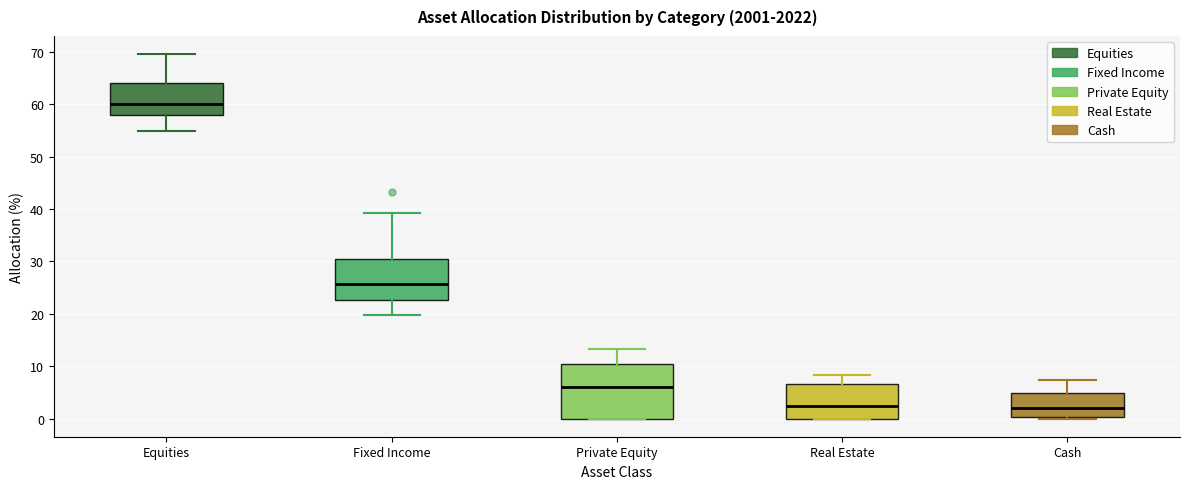

Reading left to right, read every box against the y-axis: the position of its median line, the range the box covers, and the ends of its whiskers. The values are not printed on the chart, so give them approximately, as read against the axis.

Equities: median 60, box 58 to 64, whiskers 55 to 70
Fixed Income: median 26, box 23 to 30, whiskers 20 to 39
Private Equity: median 6, box 0 to 10, whiskers 0 to 13
Real Estate: median 2, box 0 to 7, whiskers 0 to 8
Cash: median 2, box 0 to 5, whiskers 0 (just below the box's lower edge) to 7